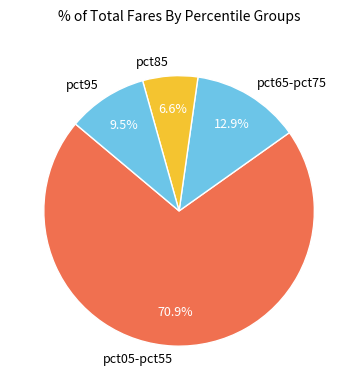

What is the smallest slice in the pie chart?

pct85